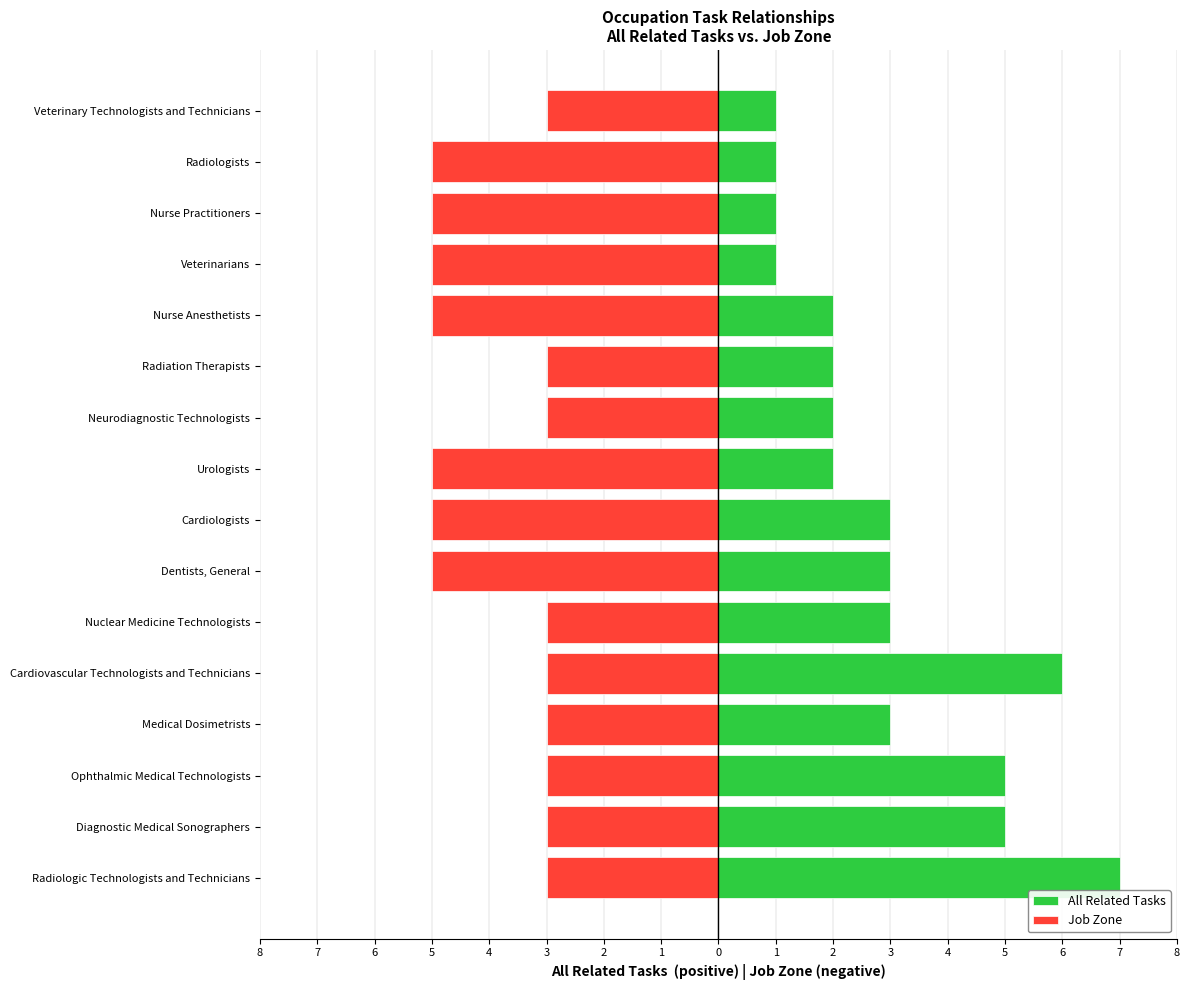

True or false: All Related Tasks has a value of 1 at Cardiovascular Technologists and Technicians.

False